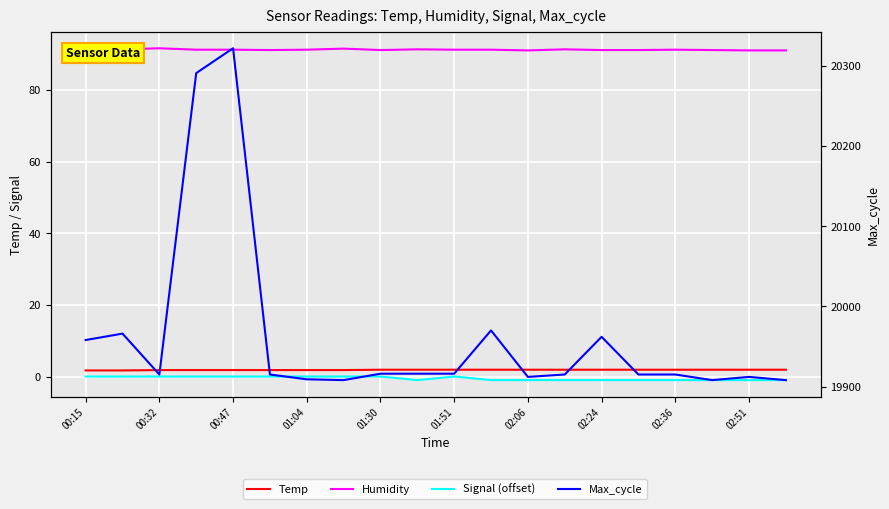

Between 01:51 and 02:06, which is larger?

01:51